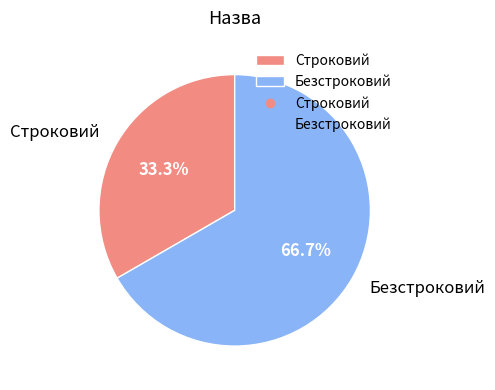

What portion of the pie excludes Строковий?

66.7%